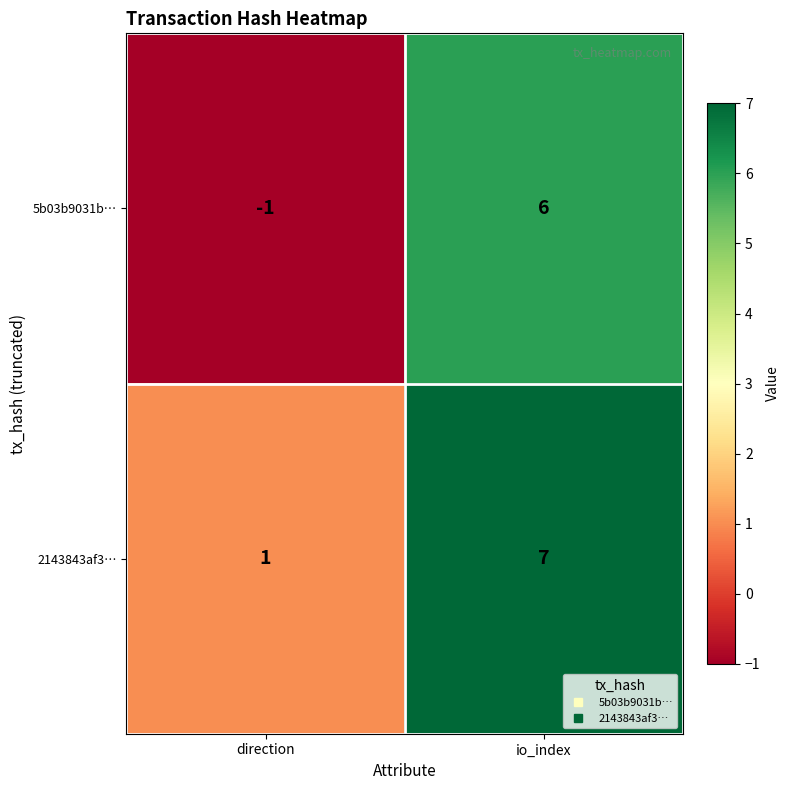

At which label does 2143843af3… reach its minimum?

direction